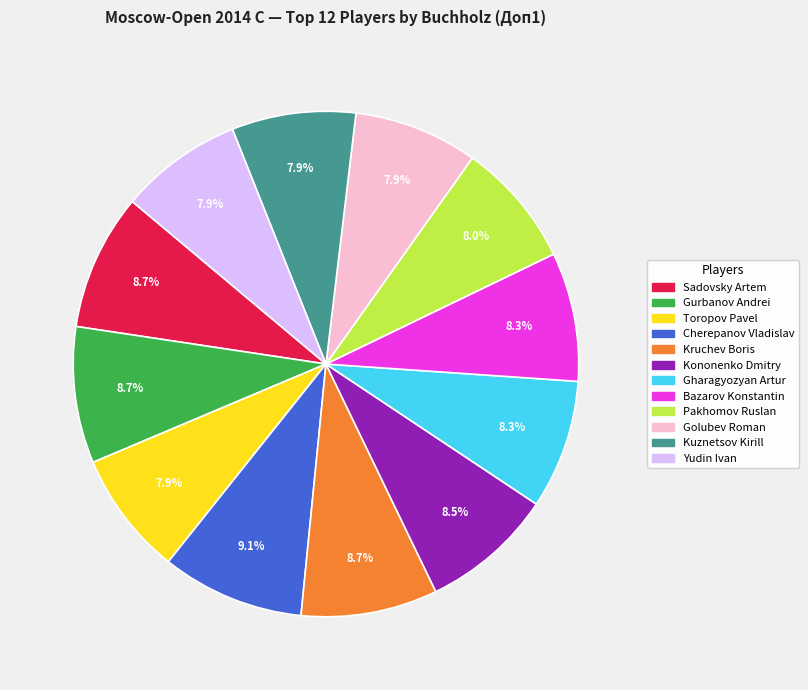

Does Golubev Roman account for over 50% of the chart?

No